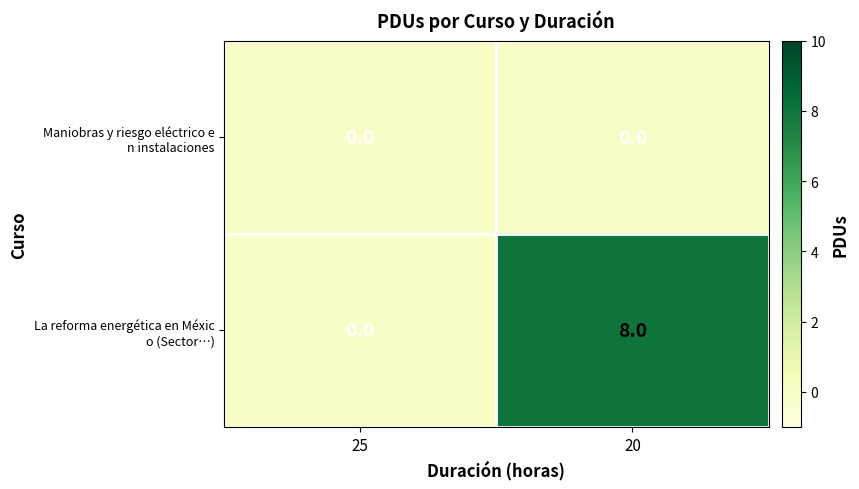

What is the greatest value displayed?

8